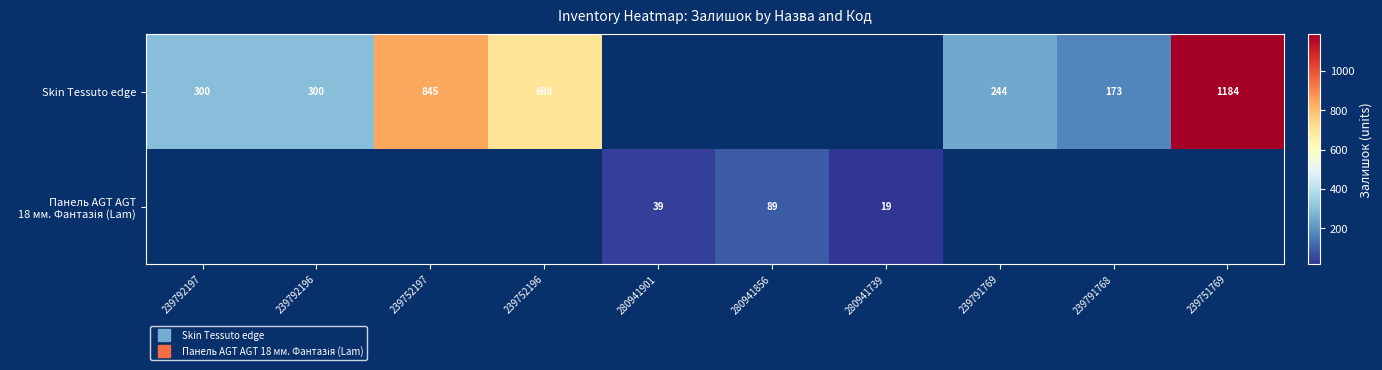

Is it true that Панель AGT AGT 18 мм. Фантазія (Lam) equals 68.6 at 280941901?

False